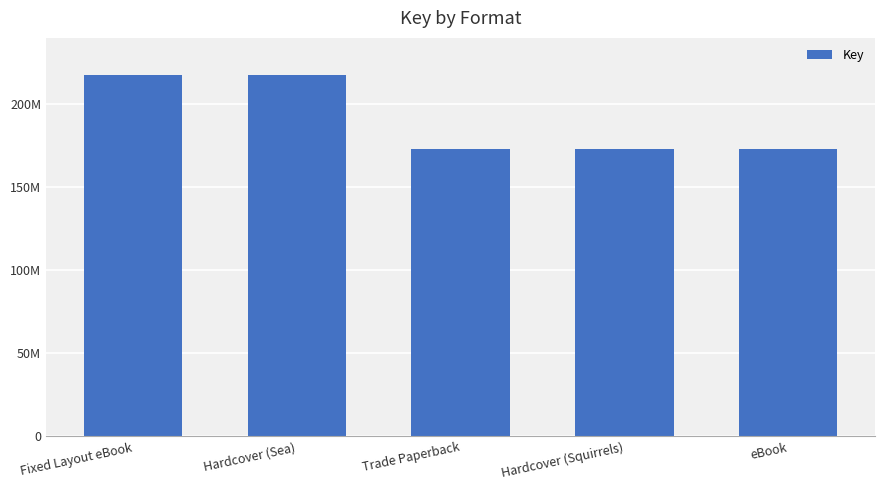

What is the label of the 2nd bar from the right?

Hardcover (Squirrels)